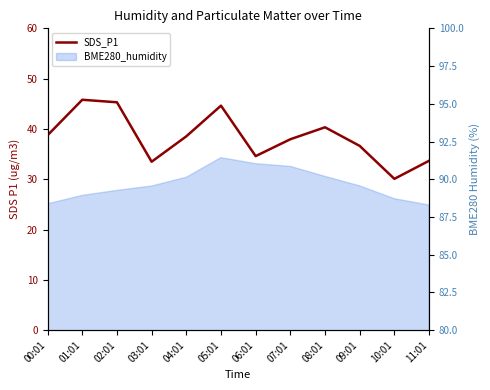

At which label is the value closest to 37?

09:01